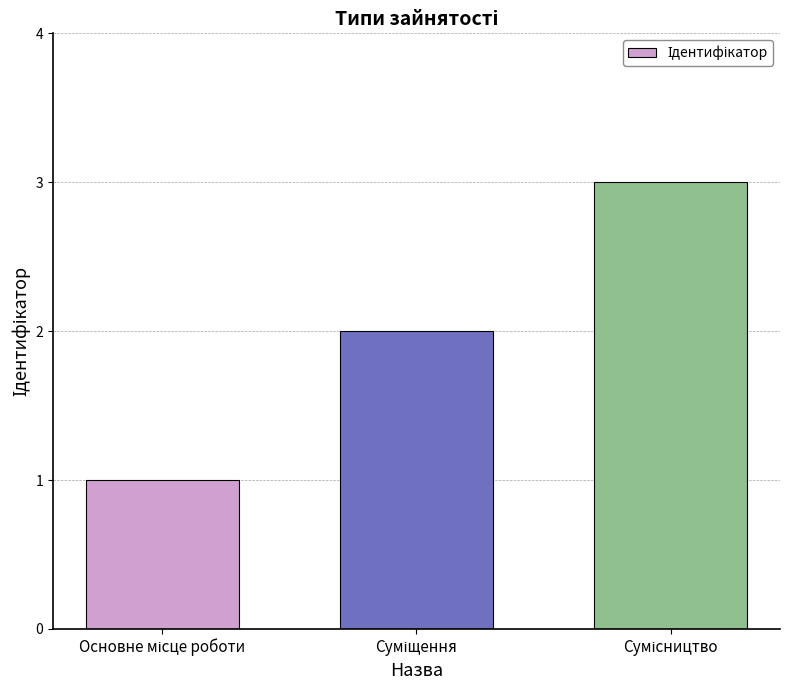

How many series are shown in this chart?

1